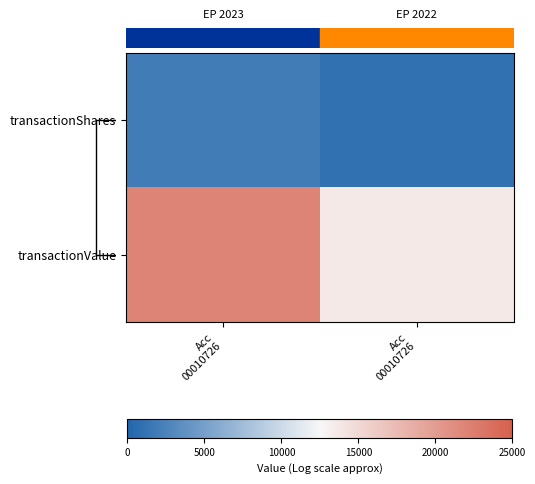

Rank the categories by transactionValue value from lowest to highest.

Acc 00010726, Acc 00010726